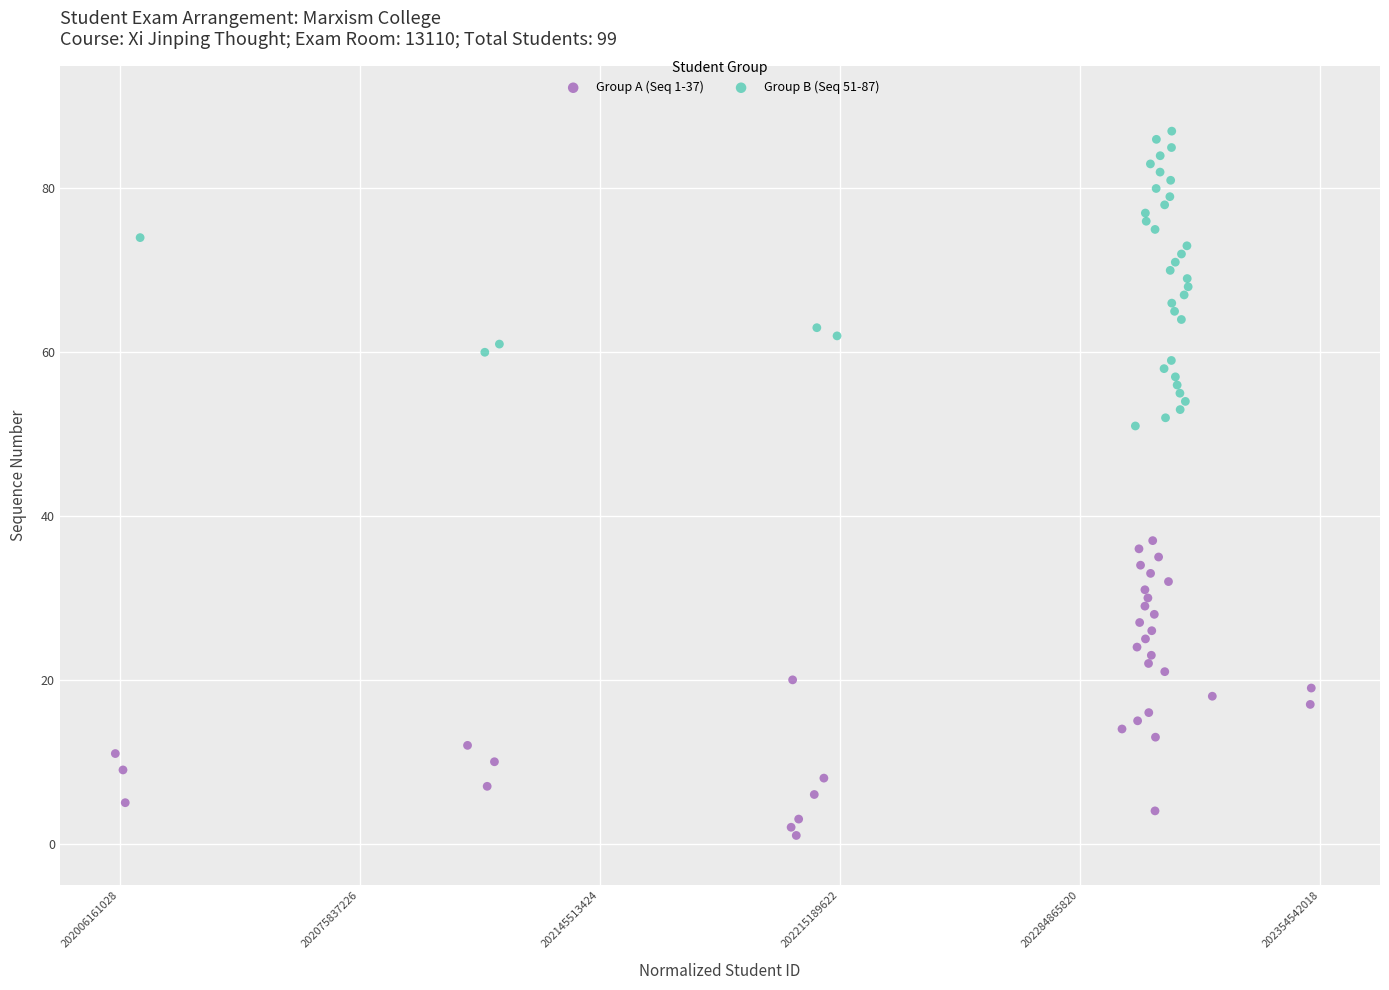

Which series contains the highest Y value?

Group B (Seq 51-87)